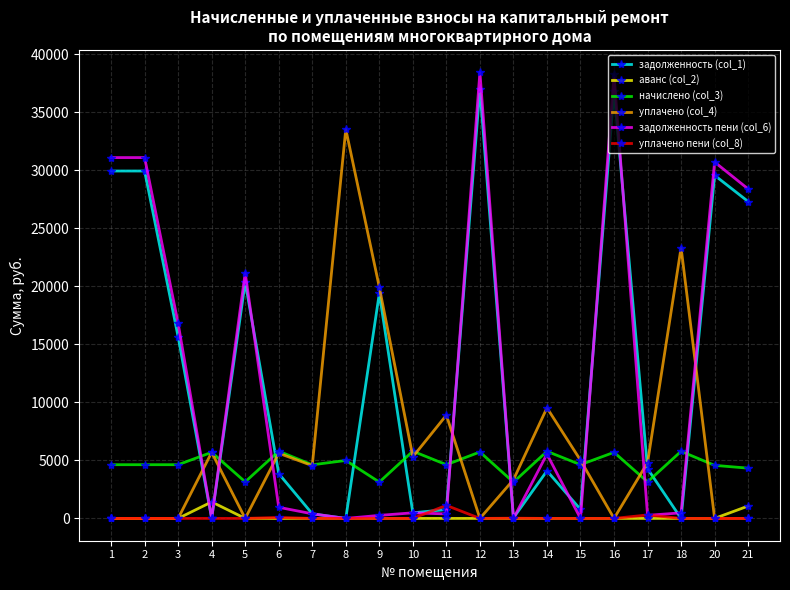

At how many categories does at least one series exceed 25103?

7